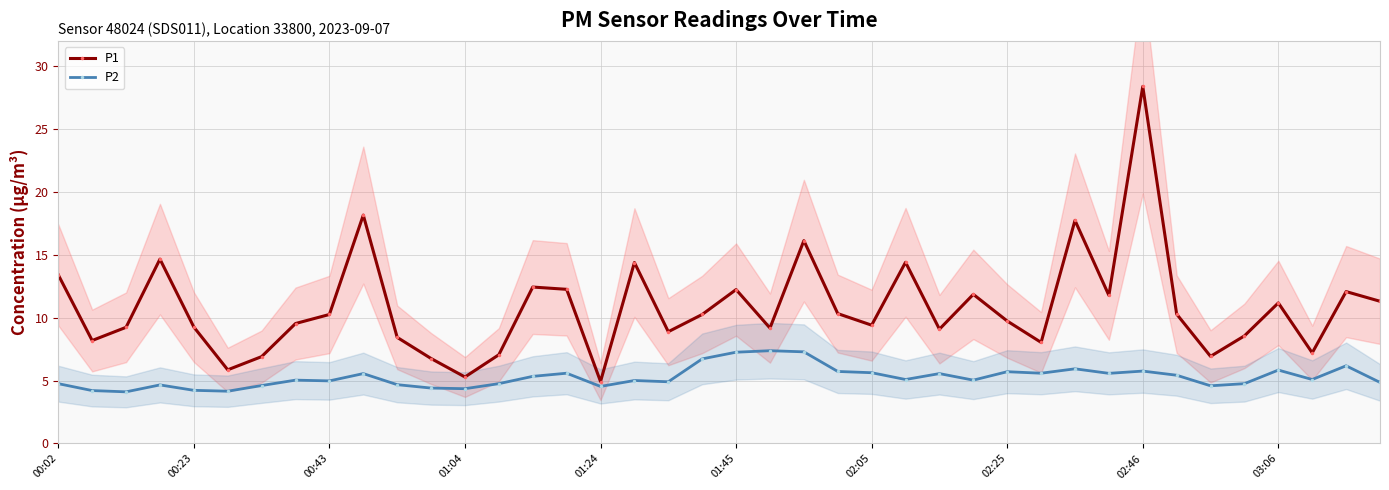

What is the lowest value of the P2 series?

4.1